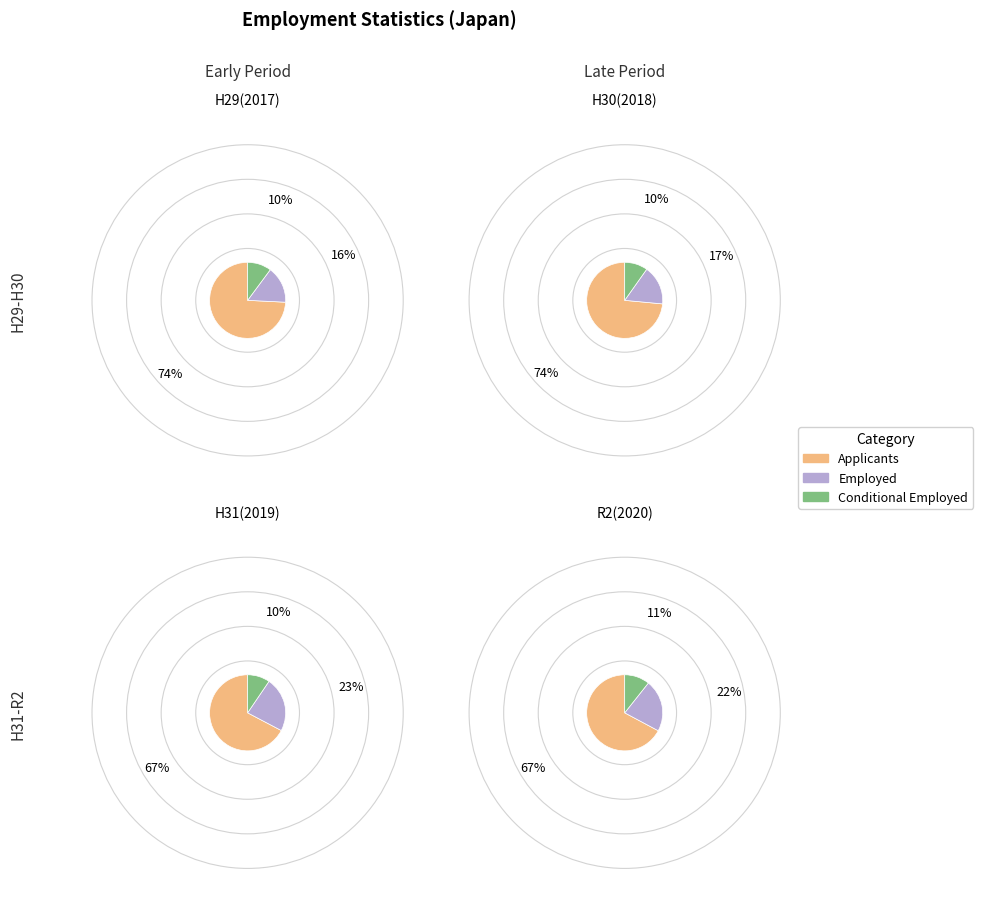

True or false: values_2018 accounts for 26% of the total.

False